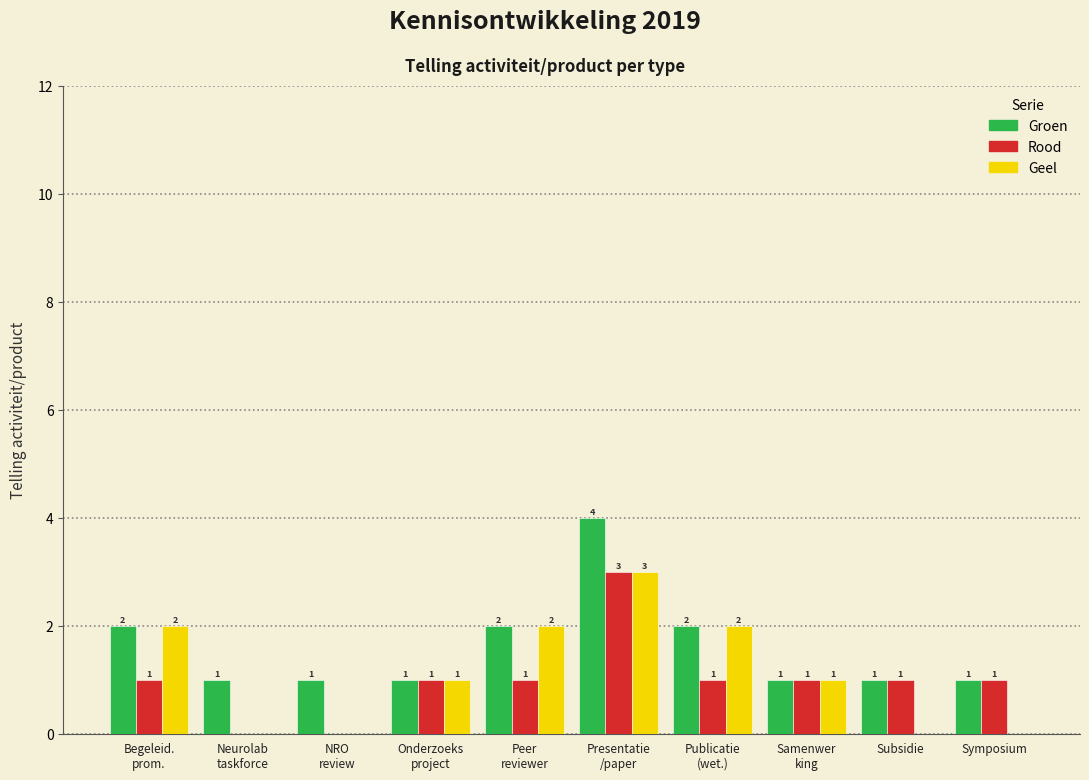

True or false: Rood has a value of 1 at Symposium.

True